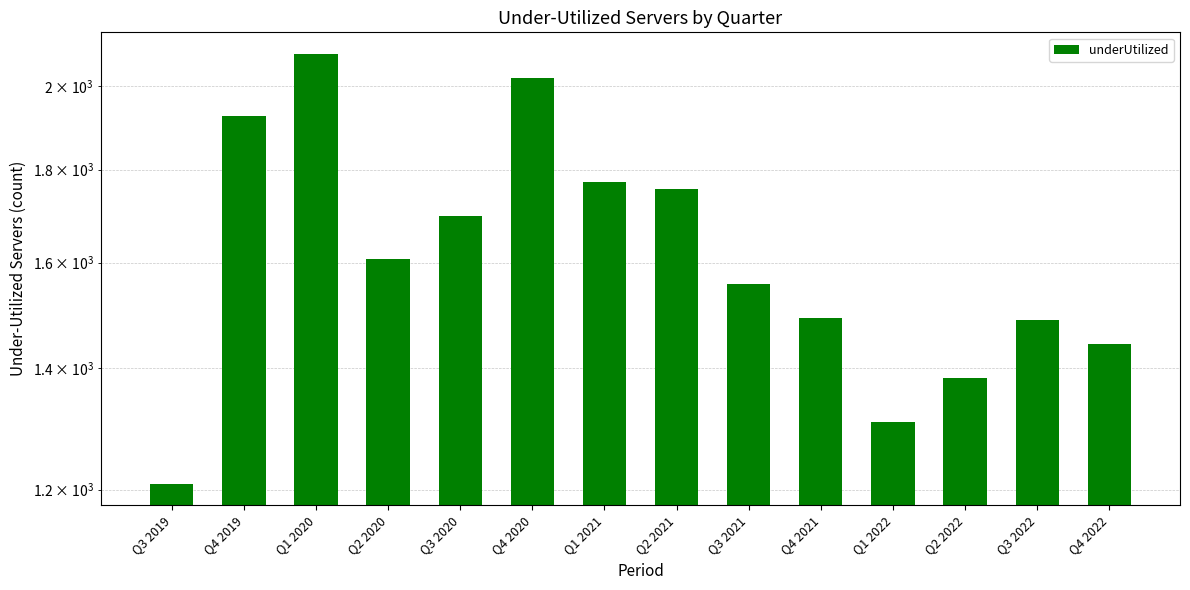

Approximately how many times larger is the value at Q4 2021 compared to Q3 2022?

1.0